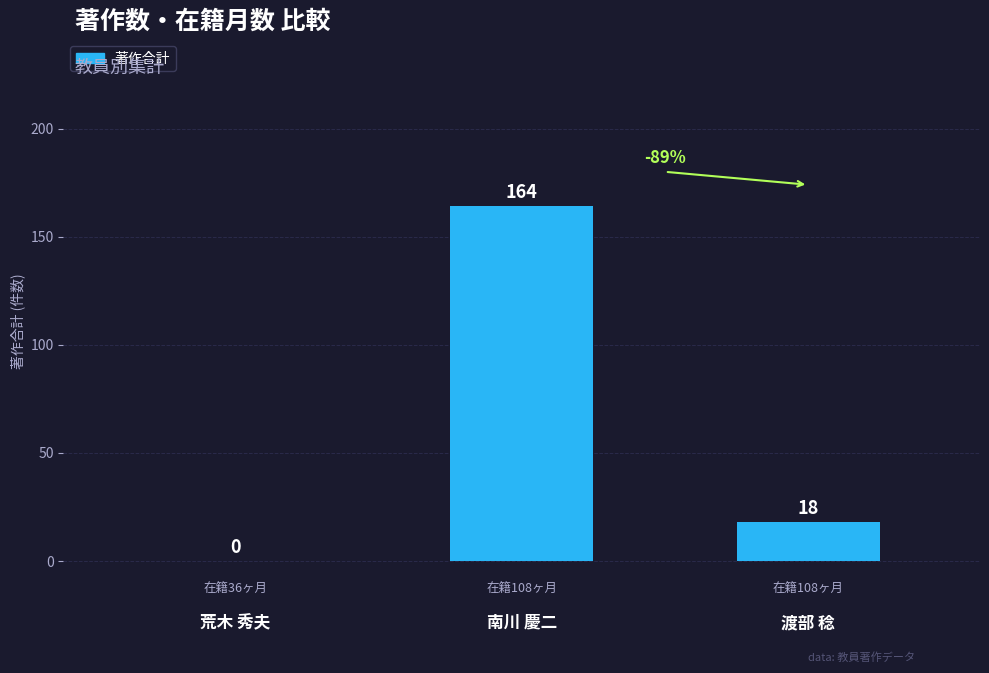

How many values are above zero?

2